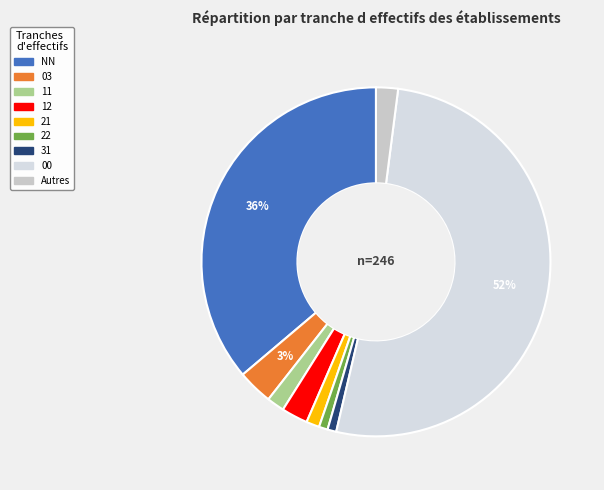

To the nearest percent, what is the average slice percentage?

11%